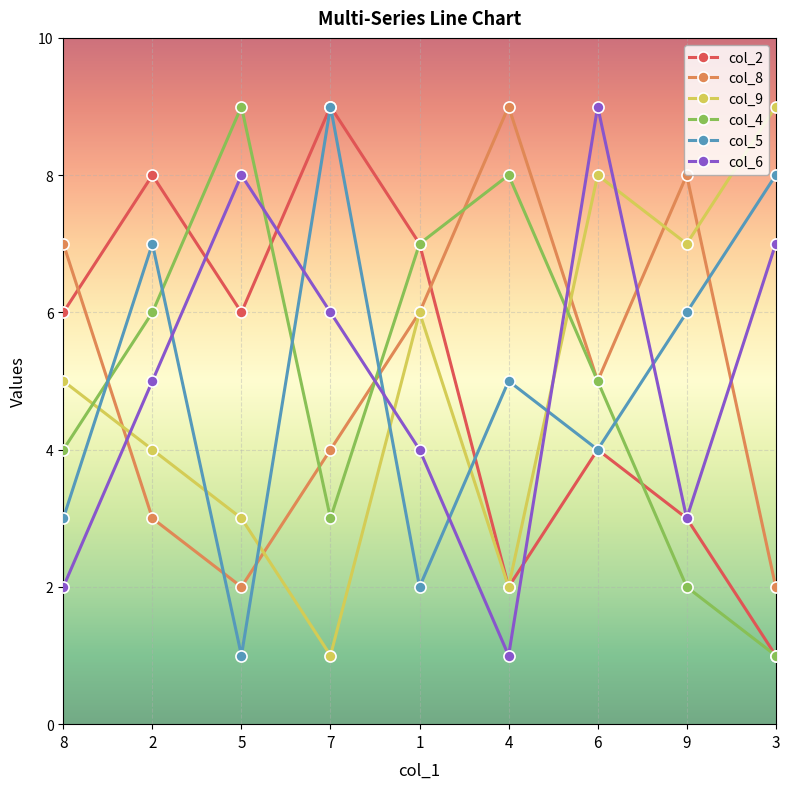

Is the value of col_9 at 9 greater than the value of col_4 at 2?

Yes